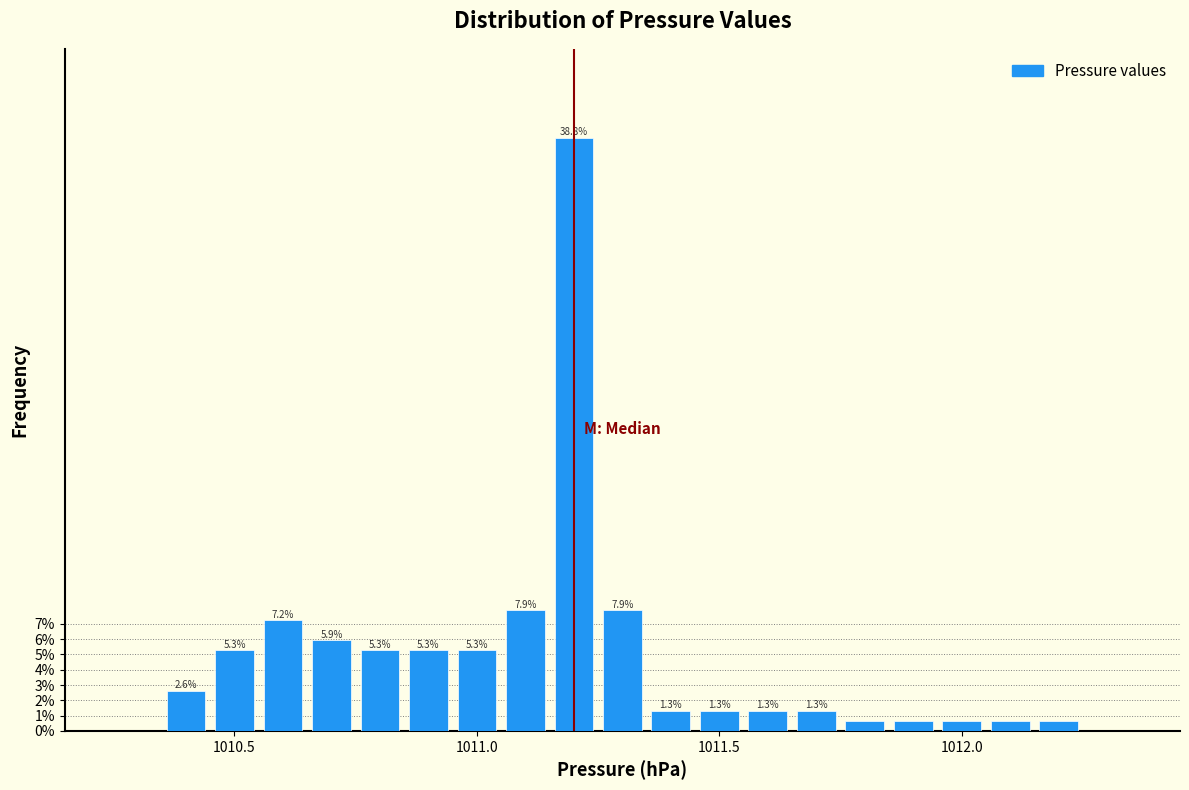

Around what value on the x-axis is the tallest bar? Give the approximate position of its centre, as read against the axis.

1011.20